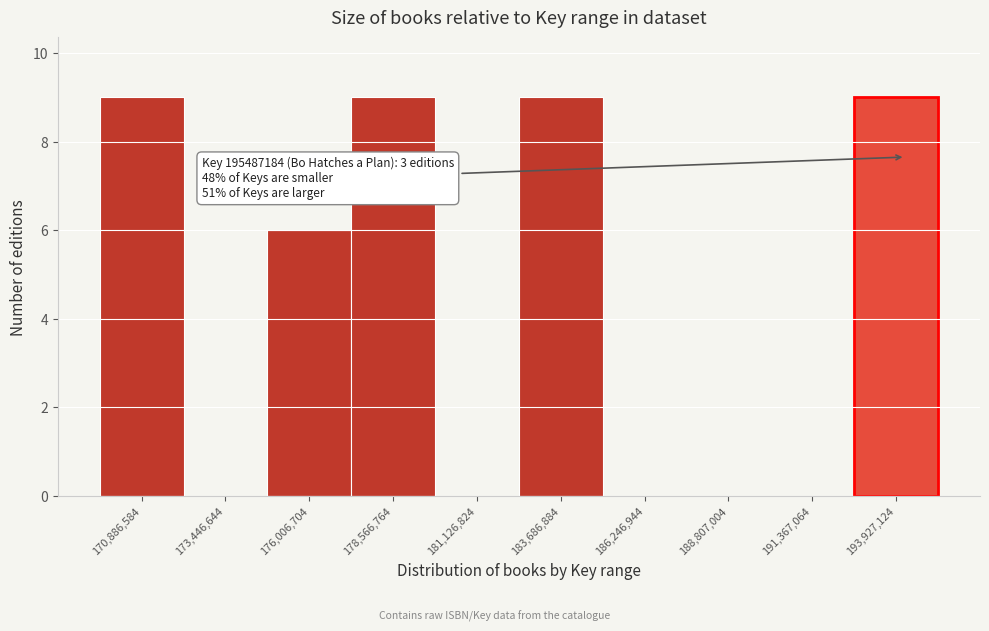

Reading right to left, transcribe all the data shown in this chart.

193,927,124=9	191,367,064=0	188,807,004=0	186,246,944=0	183,686,884=9	181,126,824=0	178,566,764=9	176,006,704=6	173,446,644=0	170,886,584=9